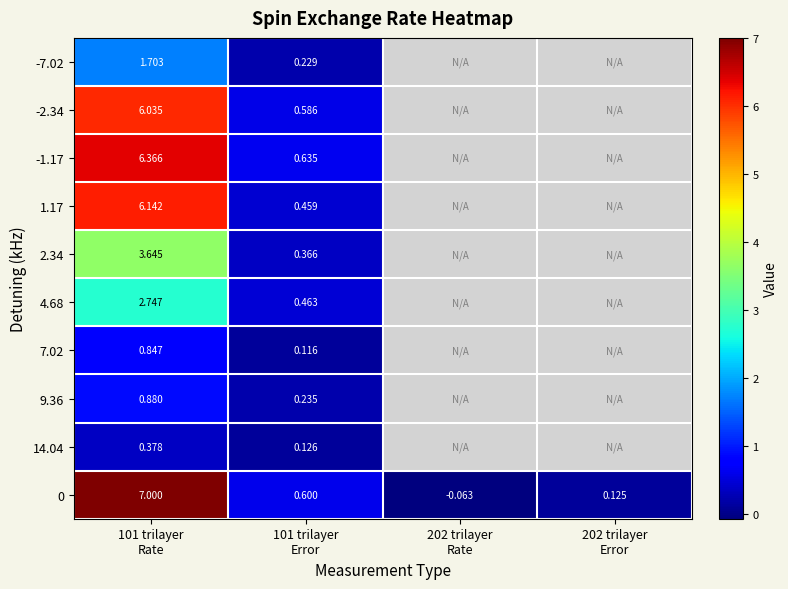

What is the smallest value displayed?

-0.1